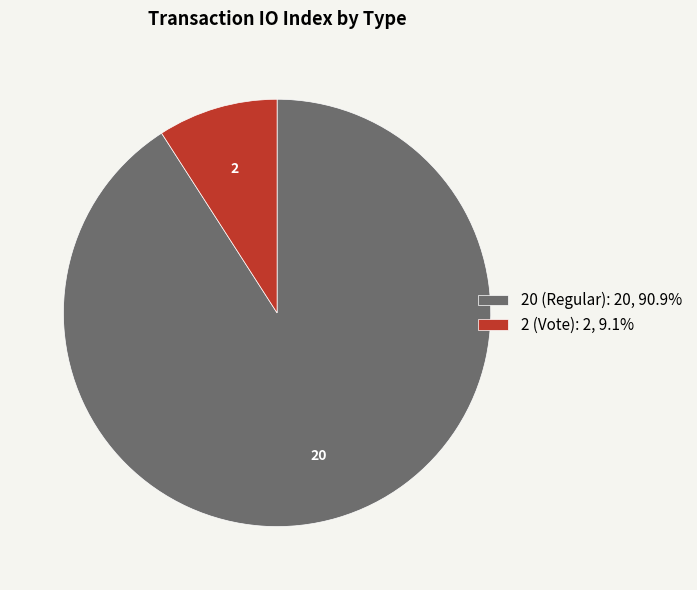

Do 2 (Vote): 2, 9.1% and 20 (Regular): 20, 90.9% together represent more than half of the pie?

Yes